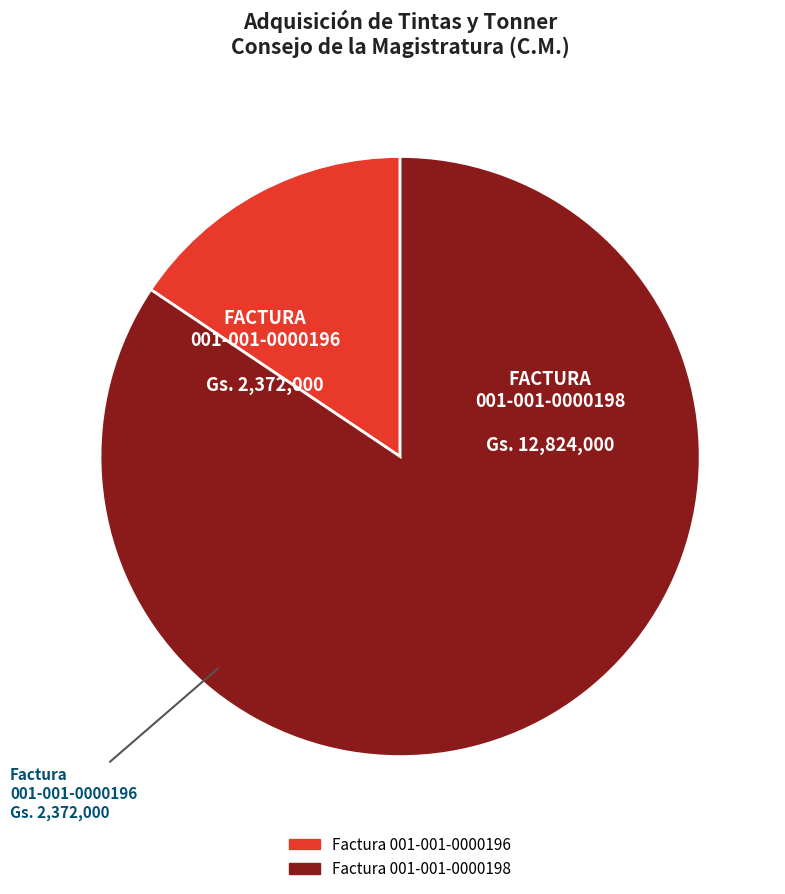

Rank the categories by value from highest to lowest.

Factura 001-001-0000198, Factura 001-001-0000196